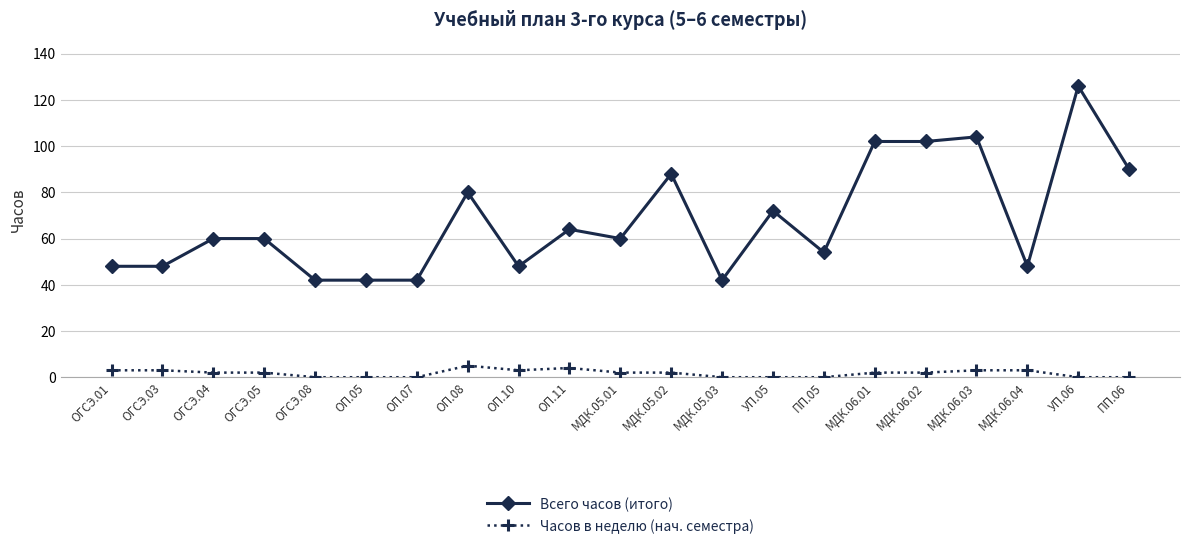

Count the number of data series in this chart.

2